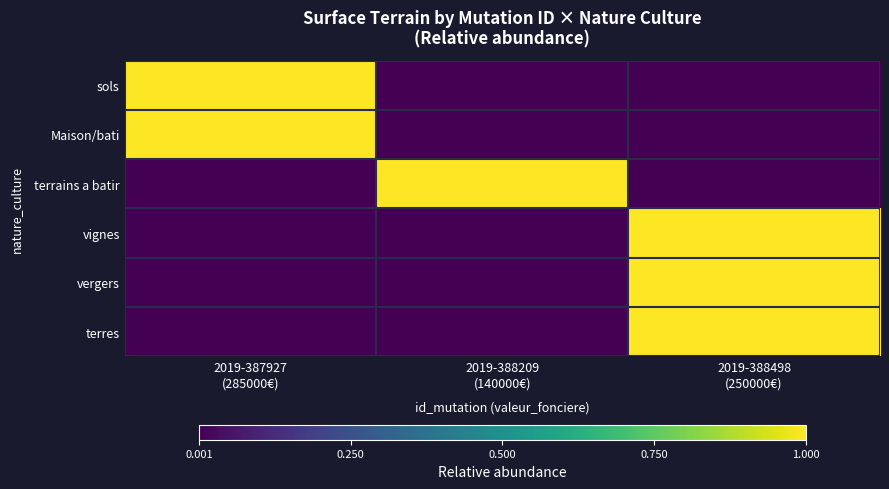

Rank the series at 2019-387927 (285000€) from lowest to highest value.

terrains a batir, vignes, vergers, terres, sols, Maison/bati